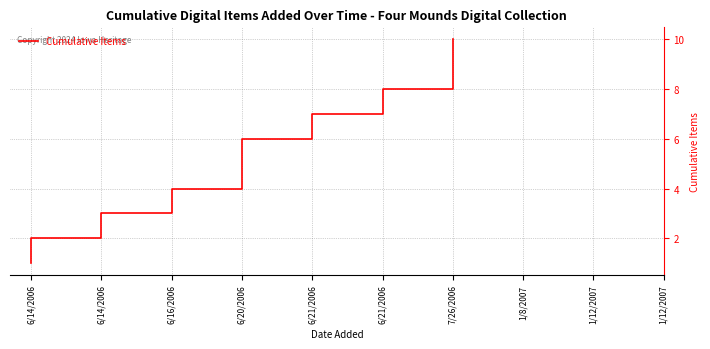

What is the difference between the maximum and minimum values?

9